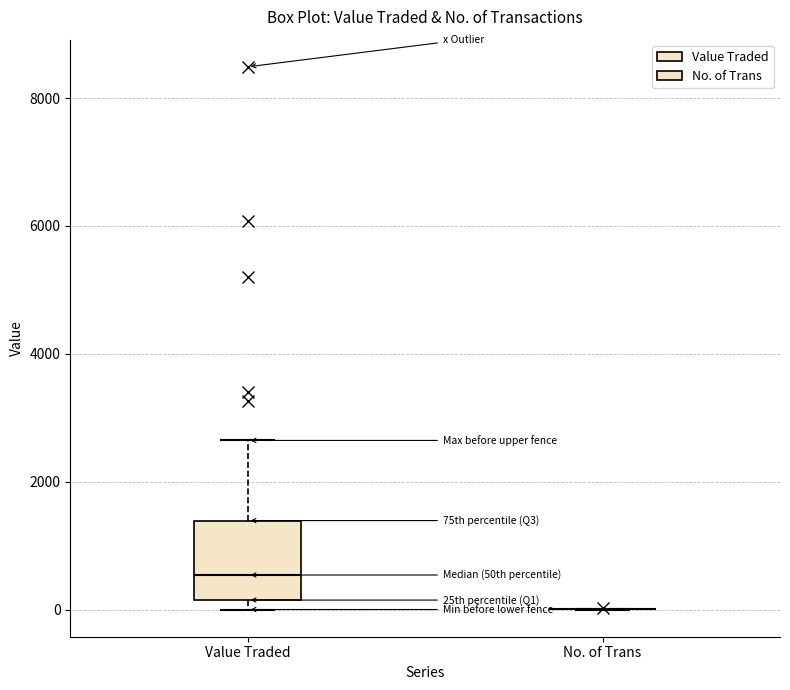

Reading left to right, transcribe this box plot: for each box, give where its median line is, the range the box spans, and where its two whiskers end, as read against the y-axis. The values are not printed on the chart, so give them approximately, as read against the axis.

Value Traded: median 600, box 200 to 1400, whiskers 0 to 2600
No. of Trans: box collapsed to a line at 0, whiskers 0 to 0